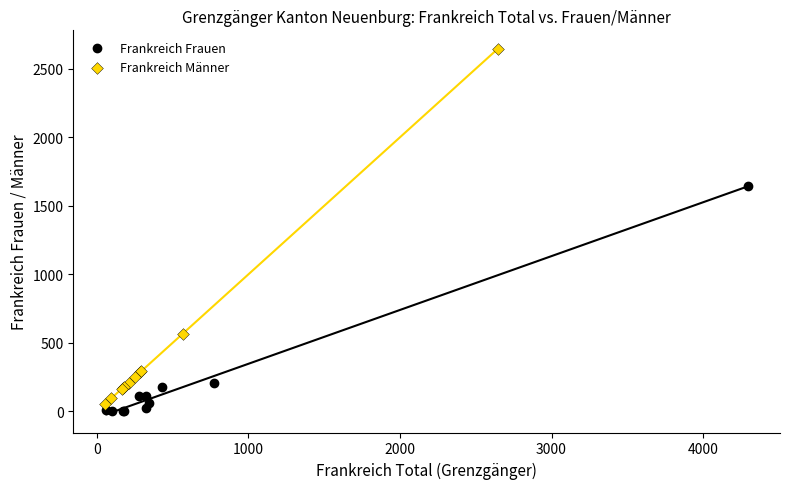

Which series reaches the maximum Y coordinate?

Frankreich Männer